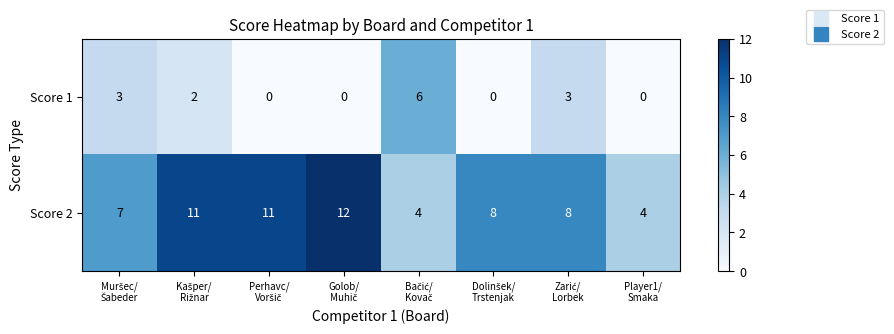

What is the difference between the maximum and minimum values in the Score 2 series?

8